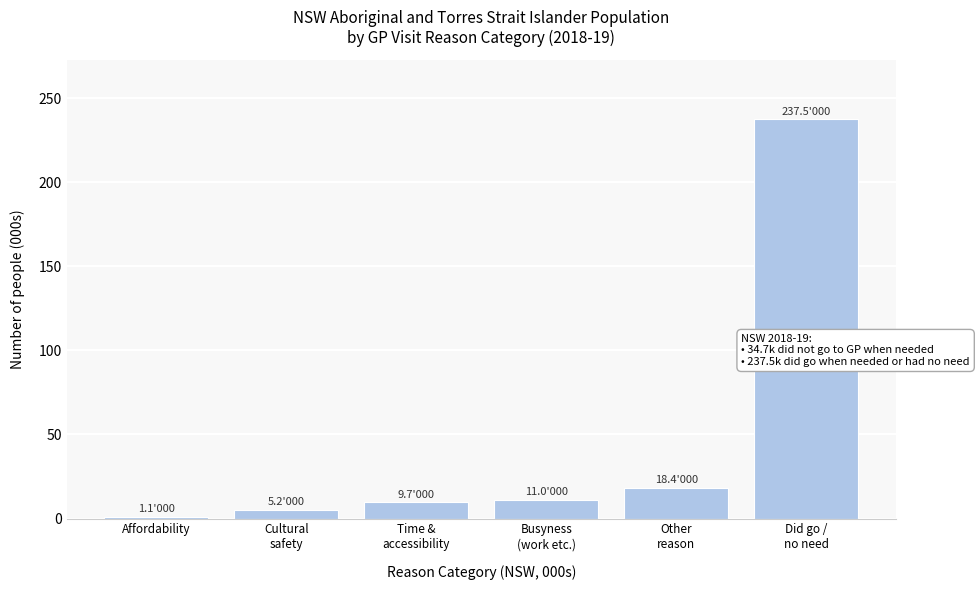

Reading left to right, list all the values displayed in this chart.

1.1	5.2	9.7	11.0	18.4	237.5